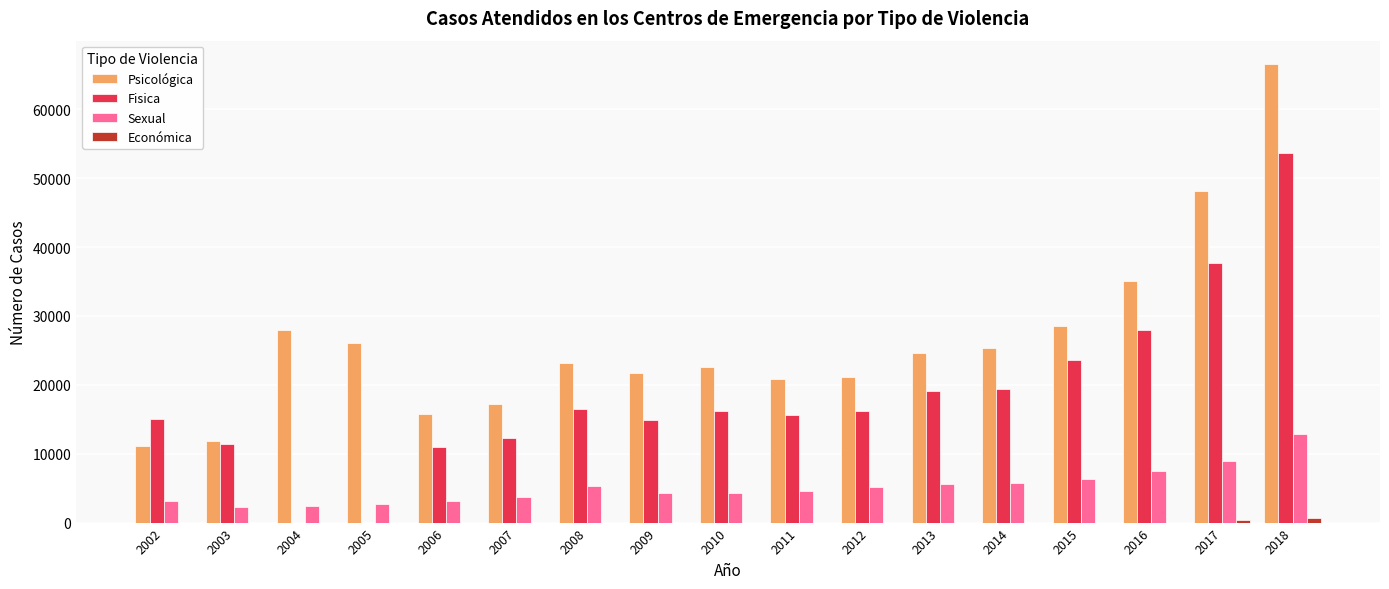

Where is Fisica nearest to the value 26803?

2016